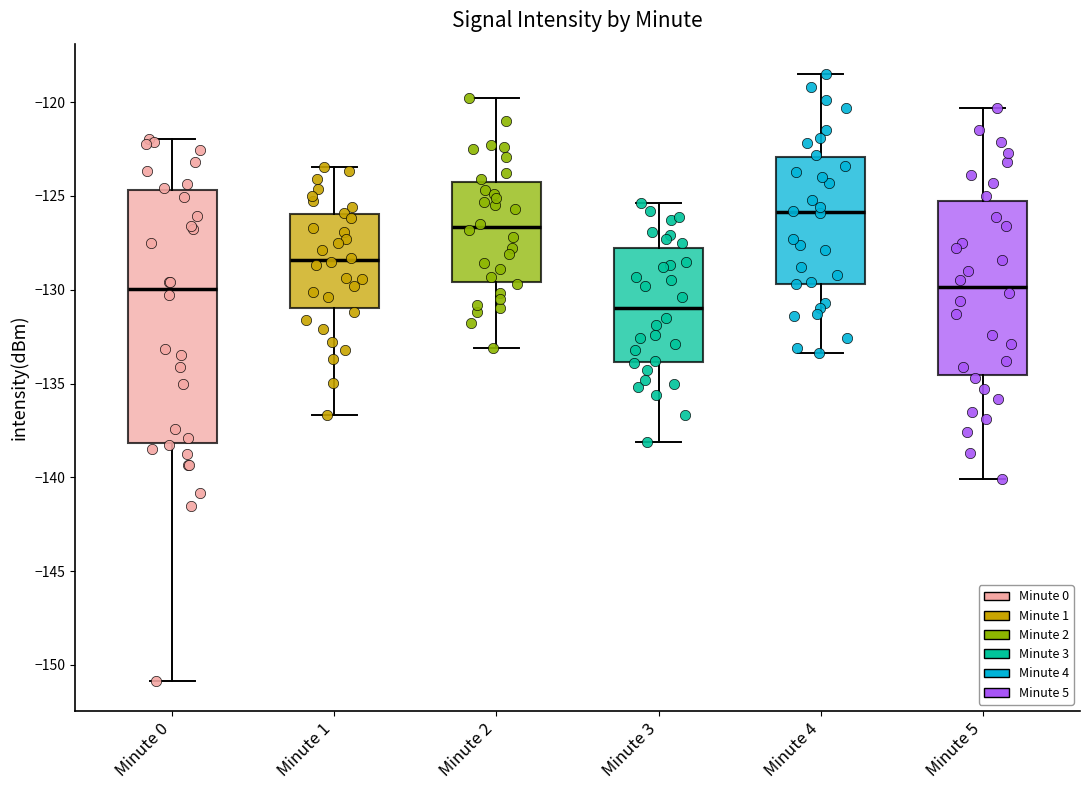

Reading left to right, read every box against the y-axis: the position of its median line, the range the box covers, and the ends of its whiskers. The values are not printed on the chart, so give them approximately, as read against the axis.

Minute 0: median -130.0, box -138.0 to -124.5, whiskers -151.0 to -122.0
Minute 1: median -128.5, box -131.0 to -126.0, whiskers -136.5 to -123.5
Minute 2: median -126.5, box -129.5 to -124.0, whiskers -133.0 to -120.0
Minute 3: median -131.0, box -134.0 to -127.5, whiskers -138.0 to -125.5
Minute 4: median -126.0, box -129.5 to -123.0, whiskers -133.5 to -118.5
Minute 5: median -130.0, box -134.5 to -125.5, whiskers -140.0 to -120.5